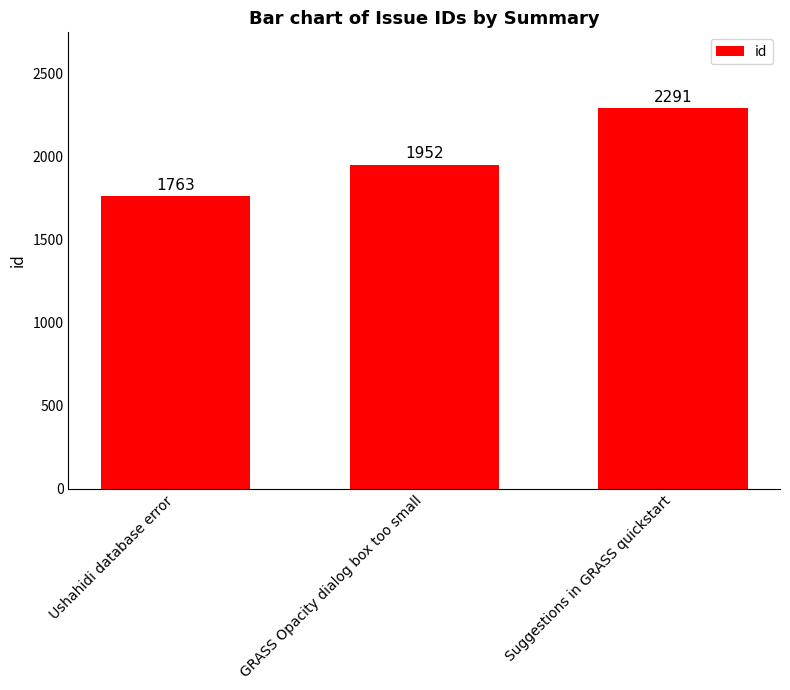

Reading left to right, what are all the values shown in this chart?

1763	1952	2291